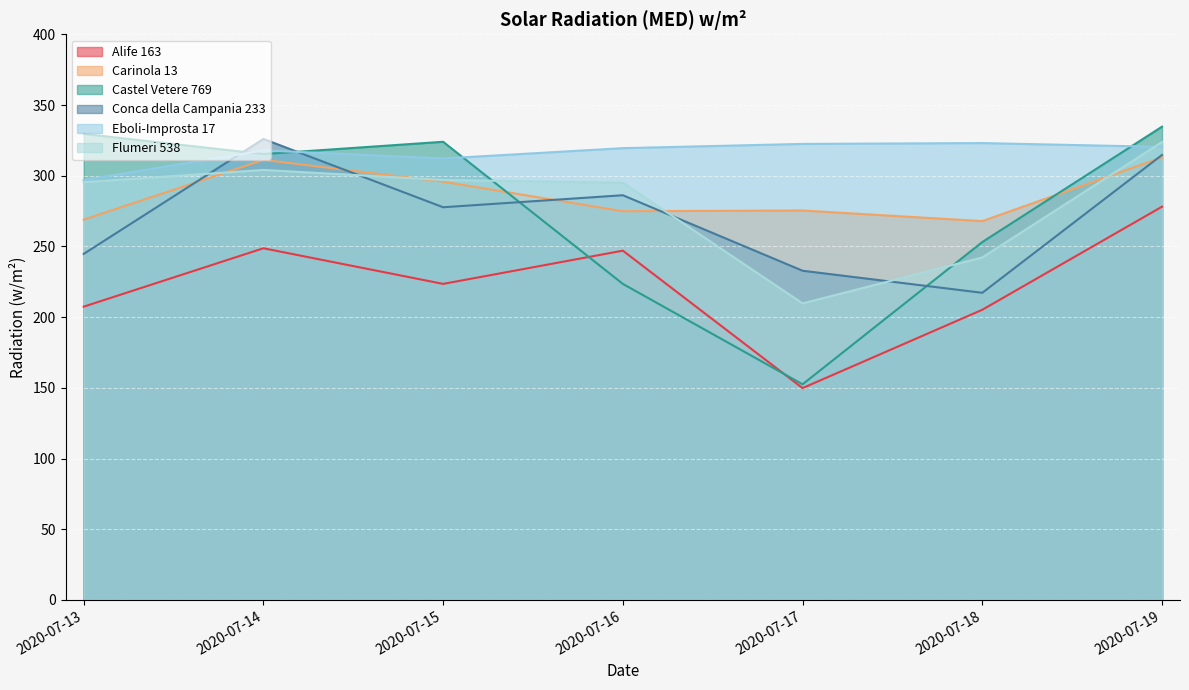

What is the value of the Flumeri 538 point at the 4th from the left?

295.0